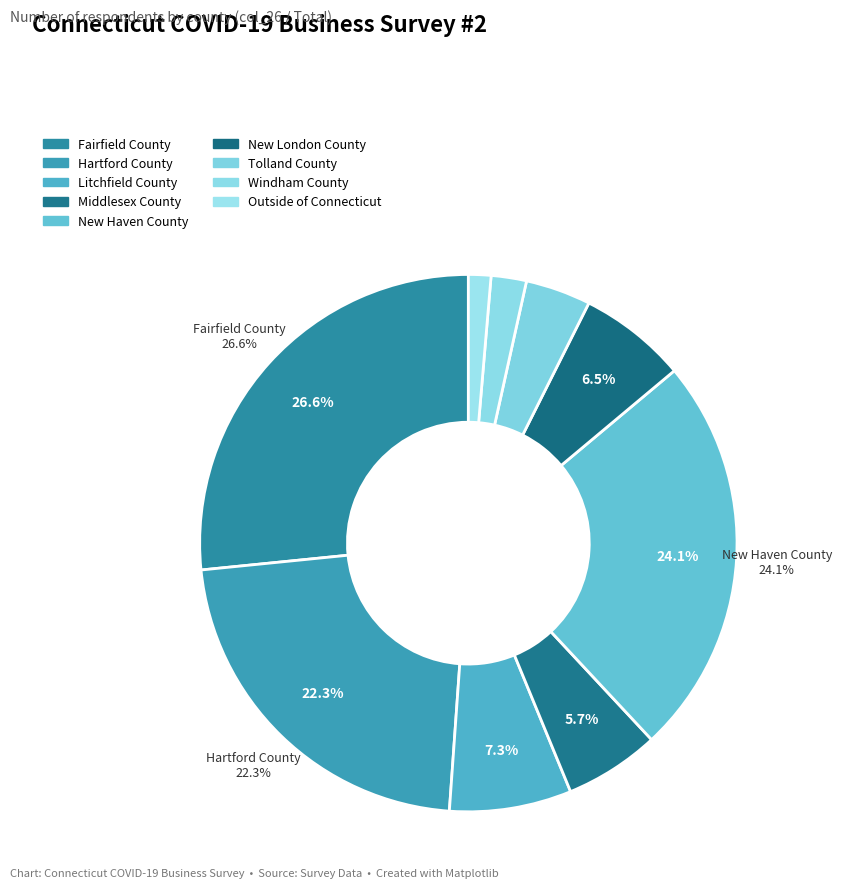

Count the number of slices in the pie.

9